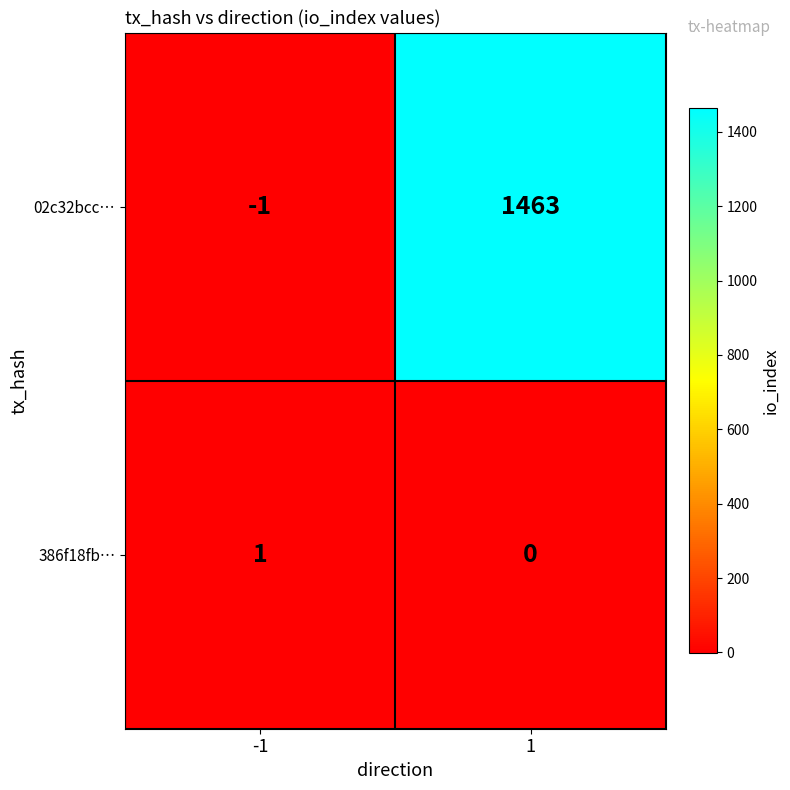

How many data points in 386f18fb… are less than 1?

1